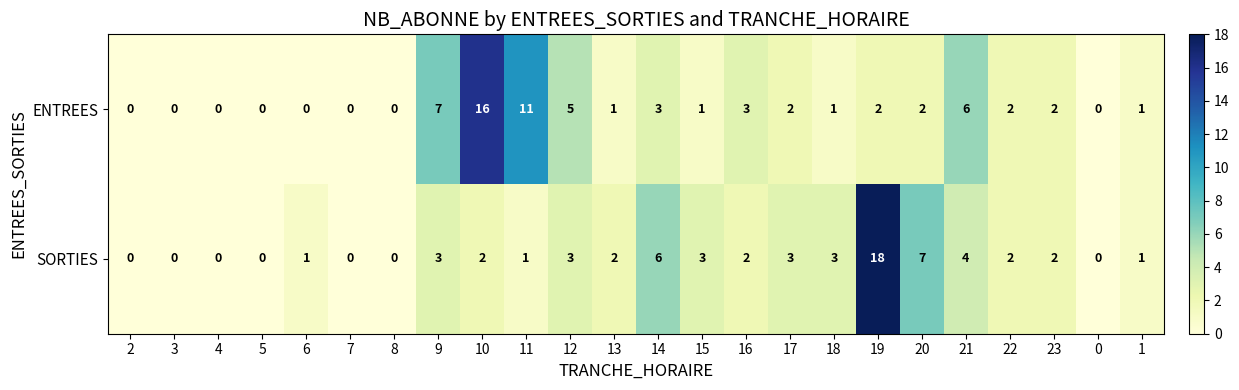

Which series has the largest total across all categories?

ENTREES